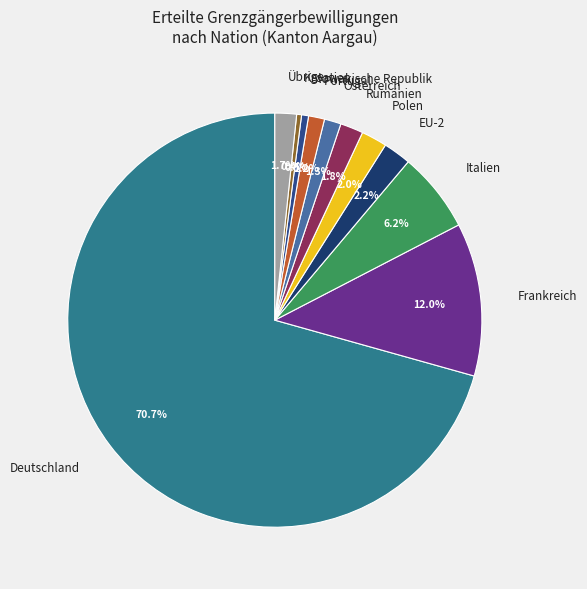

Approximately how many times larger is the value at EU-2 compared to Portugal?

1.7